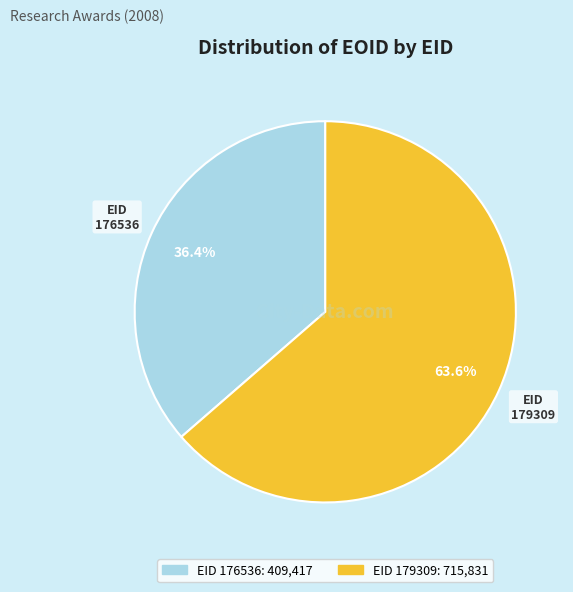

Does any single category account for the majority?

Yes